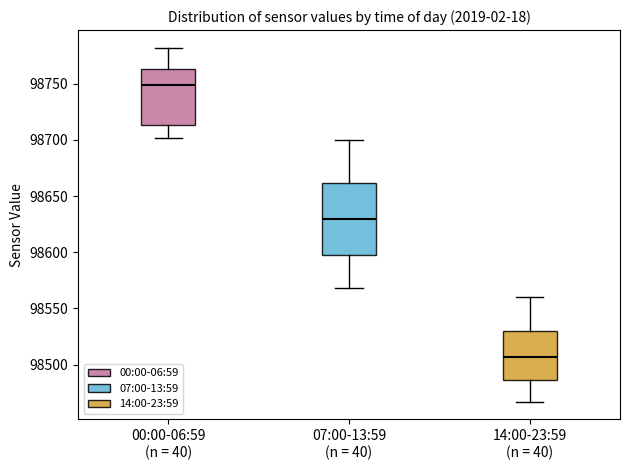

Reading left to right, read every box against the y-axis: the position of its median line, the range the box covers, and the ends of its whiskers. The values are not printed on the chart, so give them approximately, as read against the axis.

00:00-06:59 (n = 40): median 98750, box 98715 to 98765, whiskers 98700 to 98780
07:00-13:59 (n = 40): median 98630, box 98600 to 98660, whiskers 98570 to 98700
14:00-23:59 (n = 40): median 98505, box 98485 to 98530, whiskers 98465 to 98560